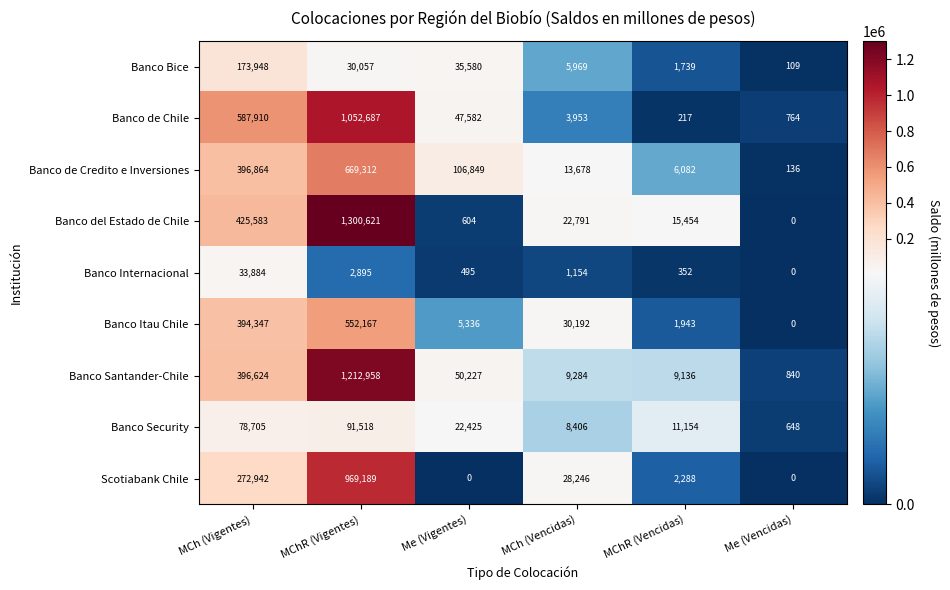

What is the difference between the Banco de Credito e Inversiones values at MCh (Vencidas) and Me (Vigentes)?

93171